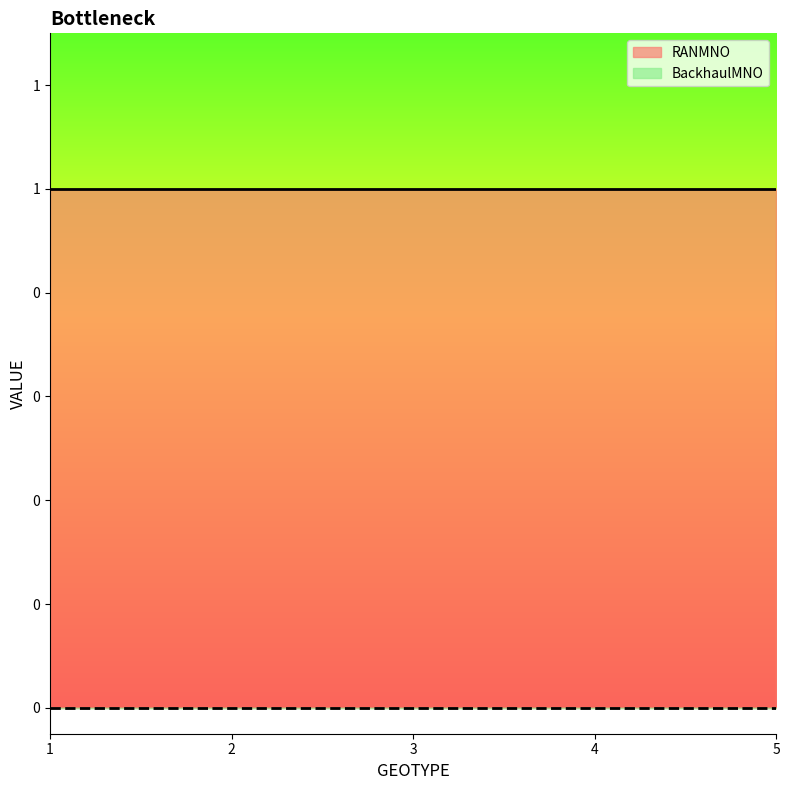

Between 2 and 3, which series saw the biggest shift?

RANMNO